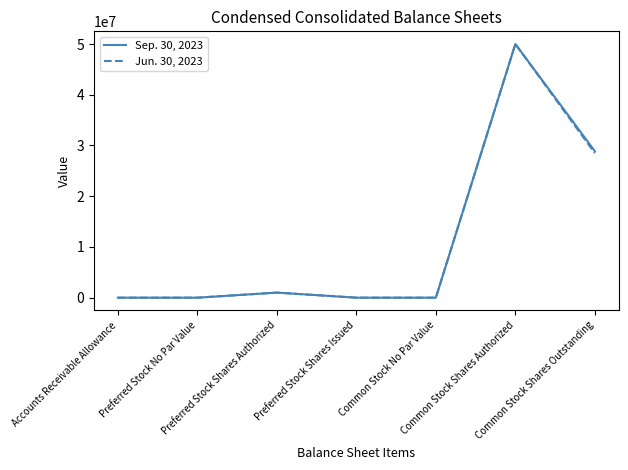

Rank the series by their average value, from highest to lowest.

Sep. 30, 2023, Jun. 30, 2023